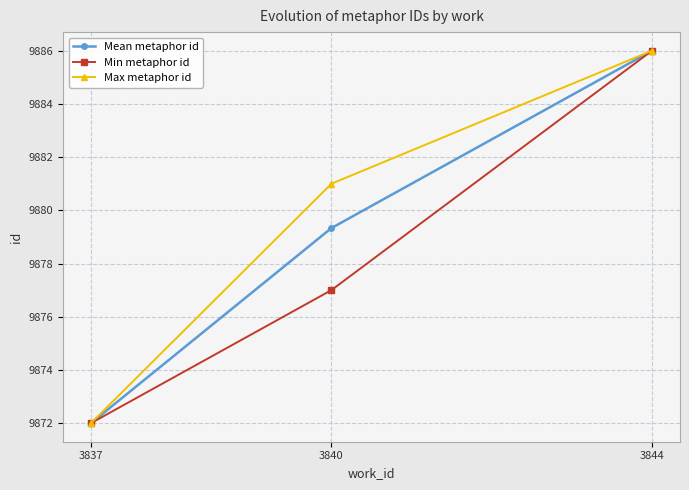

Reading left to right, transcribe all the data shown in this chart.

Mean metaphor id: 9872.0	9879.3	9886.0
Min metaphor id: 9872.0	9877.0	9886.0
Max metaphor id: 9872.0	9881.0	9886.0